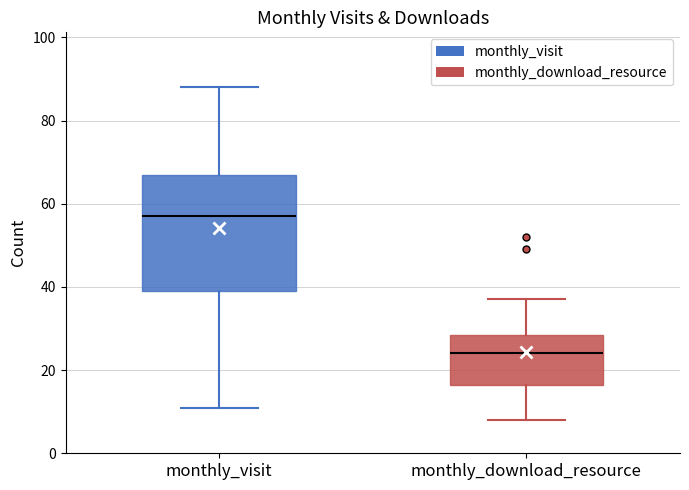

Reading left to right, transcribe this box plot: for each box, give where its median line is, the range the box spans, and where its two whiskers end, as read against the y-axis. The values are not printed on the chart, so give them approximately, as read against the axis.

monthly_visit: median 58, box 40 to 68, whiskers 12 to 88
monthly_download_resource: median 24, box 16 to 28, whiskers 8 to 38